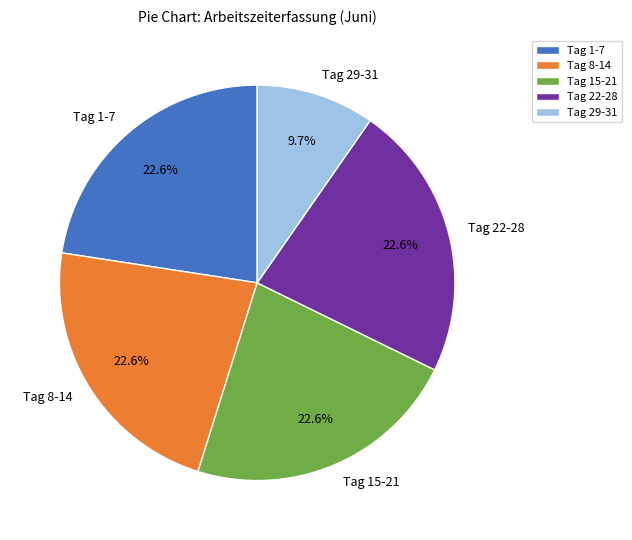

How many segments does this pie chart have?

5